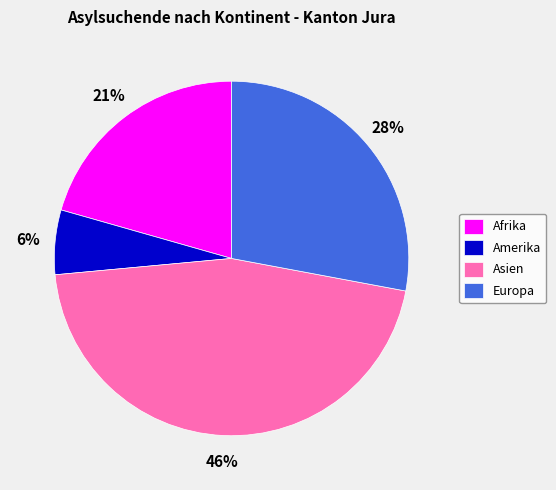

To the nearest percent, what is the difference between the largest and smallest slice percentages?

40%